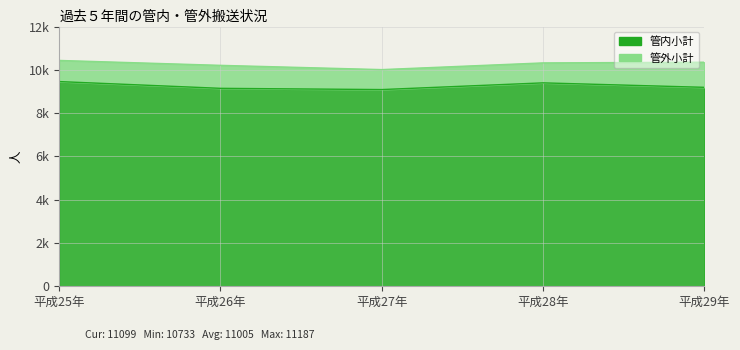

Is it true that the value at 平成27年 is 9744?

True